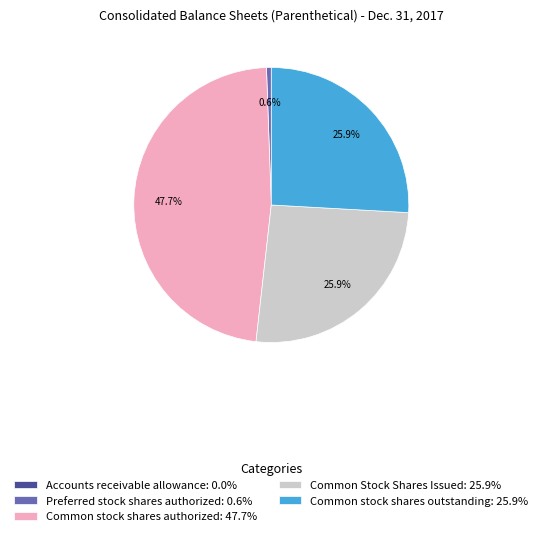

What percentage is NOT represented by Common Stock Shares Issued: 25.9%?

74.1%